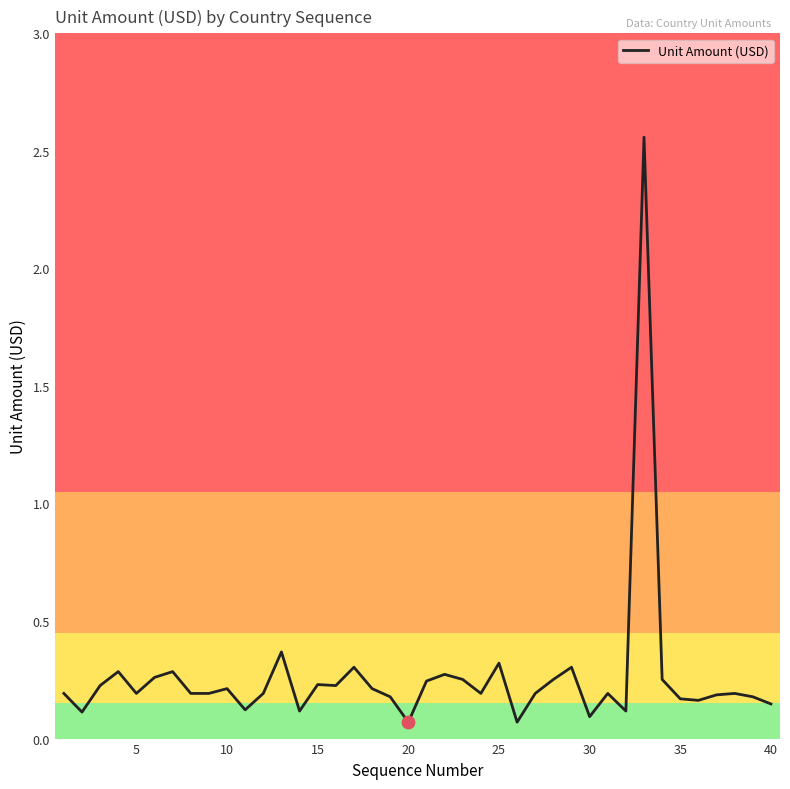

Is this an area chart (filled region under the line)?

No